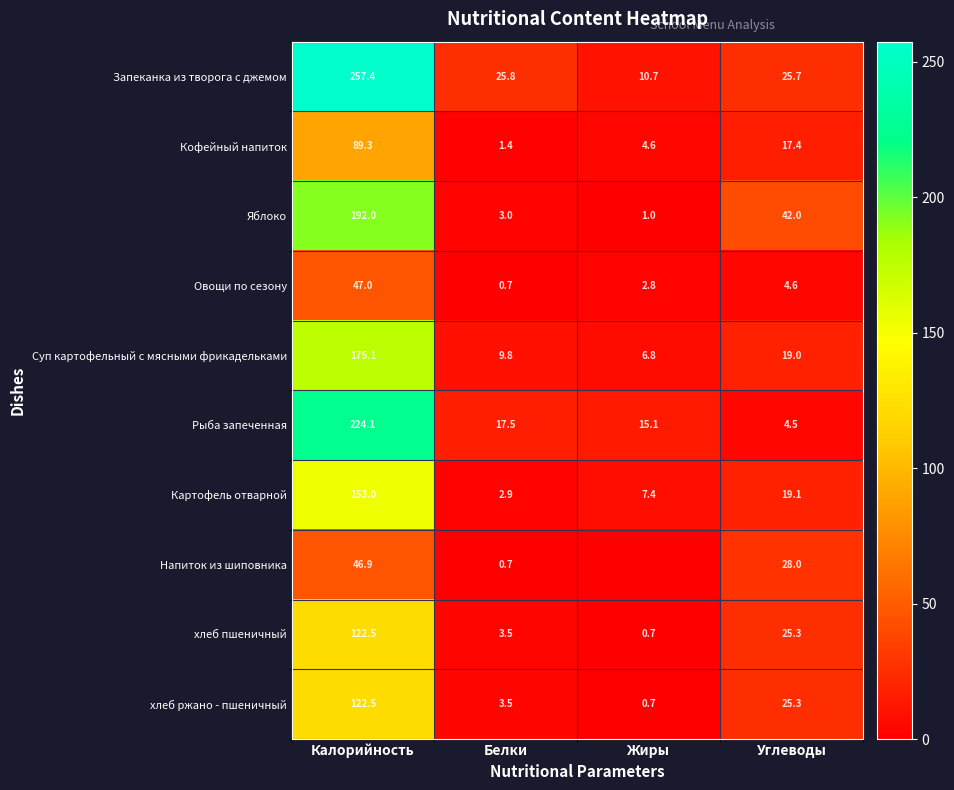

At which label is хлеб ржано - пшеничный closest to 61?

Углеводы